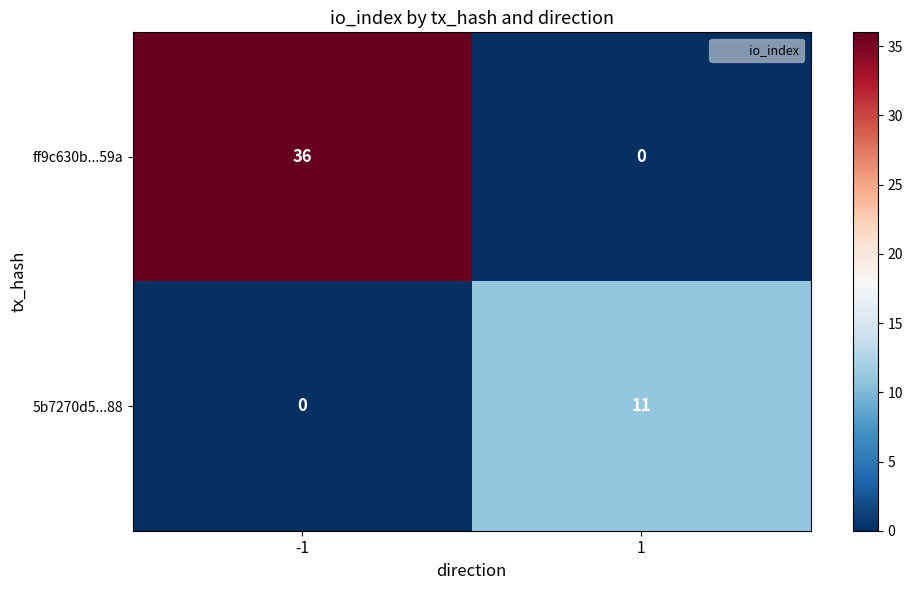

At which category is the sum across all series the highest?

-1